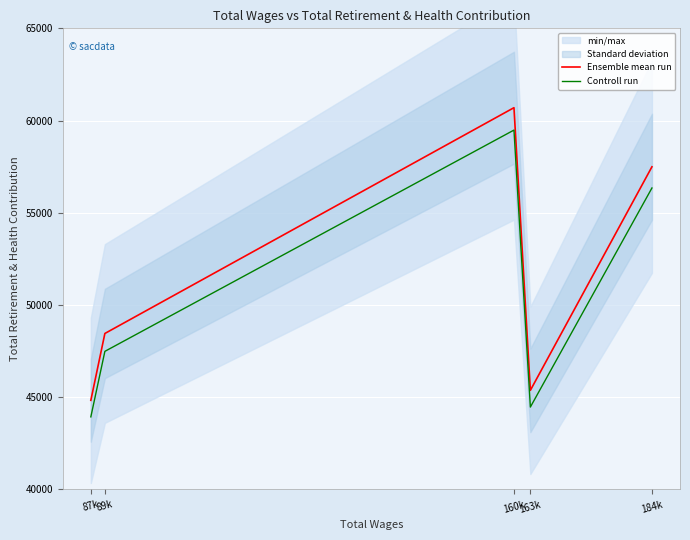

Which has a higher value, 184k or 89k?

184k